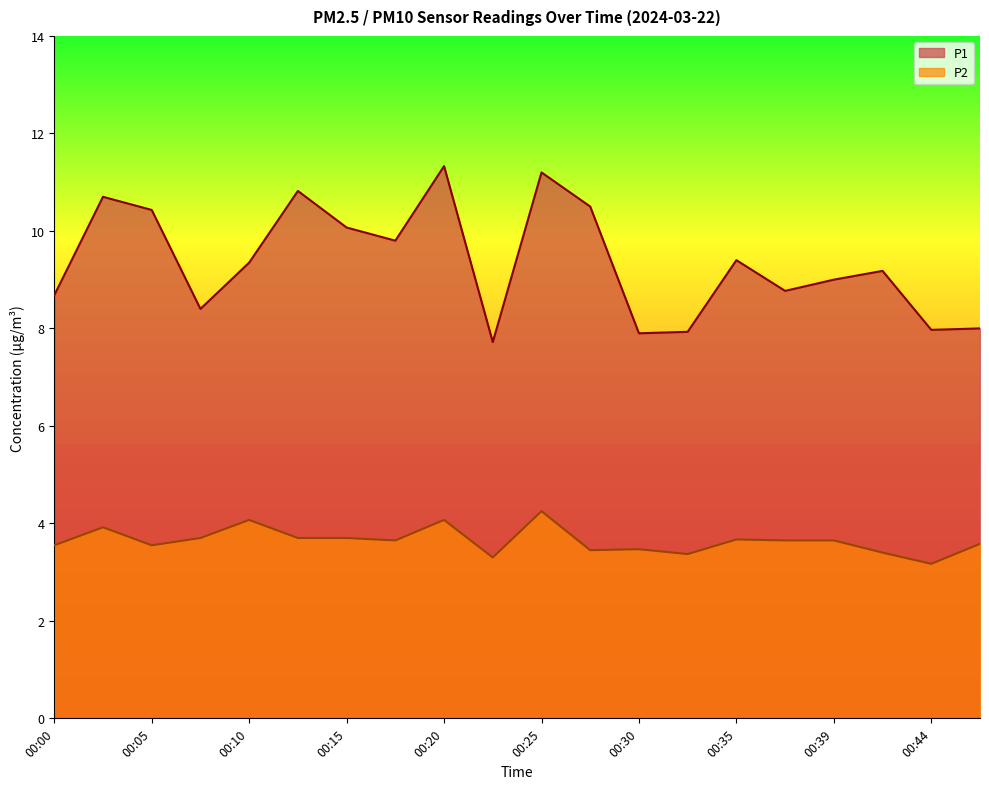

At which category does P1 reach its first local valley?

00:08